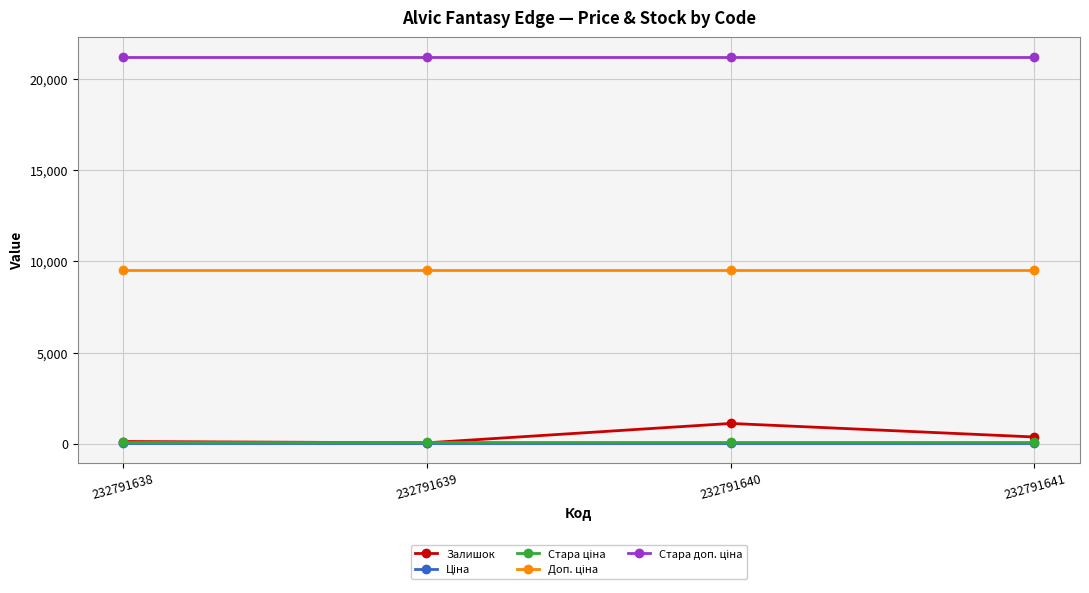

Does the chart display data point markers on the line(s)?

Yes